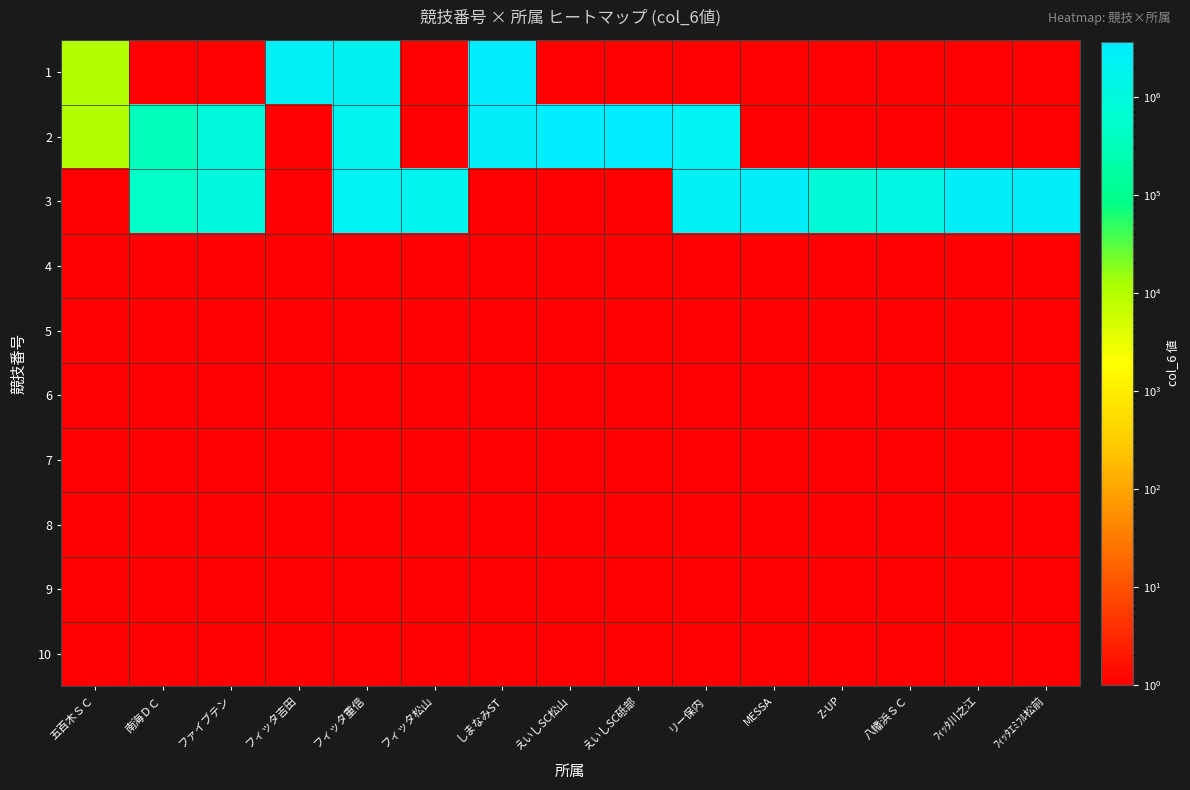

Which has a higher value, 八幡浜ＳＣ or フィッタ重信?

フィッタ重信